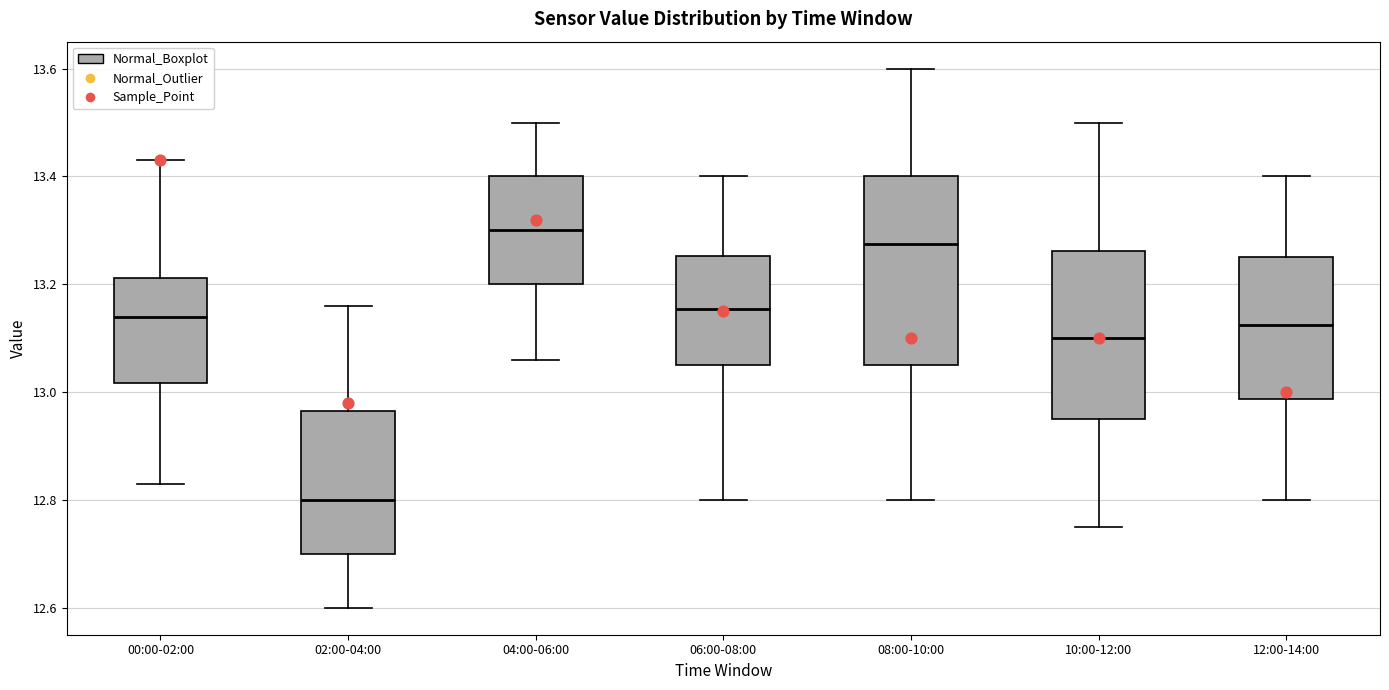

Reading left to right, read every box against the y-axis: the position of its median line, the range the box covers, and the ends of its whiskers. The values are not printed on the chart, so give them approximately, as read against the axis.

00:00-02:00: median 13.14, box 13.02 to 13.22, whiskers 12.84 to 13.44
02:00-04:00: median 12.80, box 12.70 to 12.96, whiskers 12.60 to 13.16
04:00-06:00: median 13.30, box 13.20 to 13.40, whiskers 13.06 to 13.50
06:00-08:00: median 13.16, box 13.06 to 13.26, whiskers 12.80 to 13.40
08:00-10:00: median 13.28, box 13.06 to 13.40, whiskers 12.80 to 13.60
10:00-12:00: median 13.10, box 12.96 to 13.26, whiskers 12.76 to 13.50
12:00-14:00: median 13.12, box 12.98 to 13.26, whiskers 12.80 to 13.40